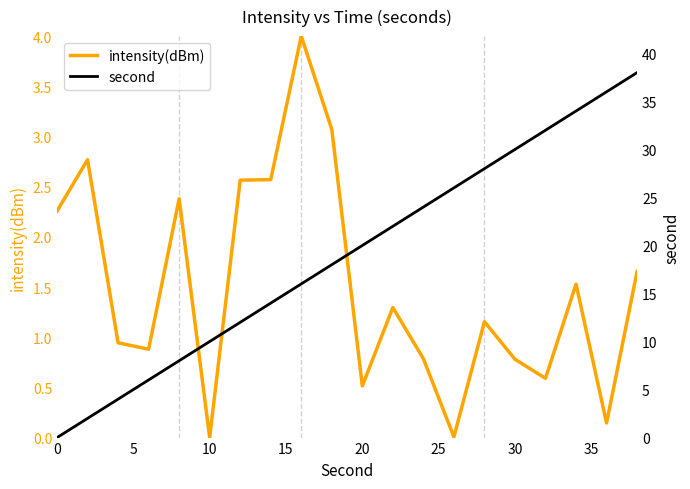

Is this an area chart (filled region under the line)?

No